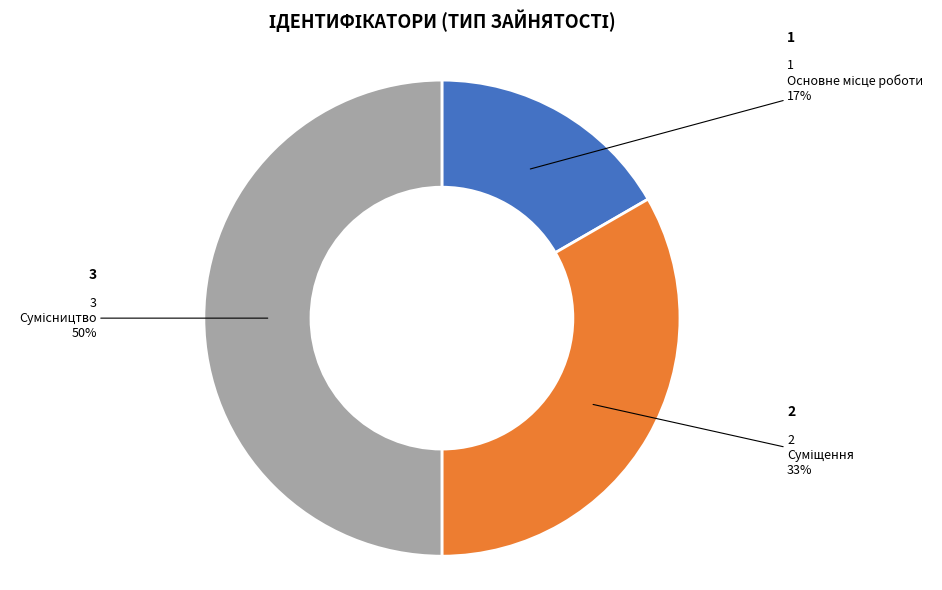

To the nearest percent, what is the difference between the largest and smallest slice percentages?

33%